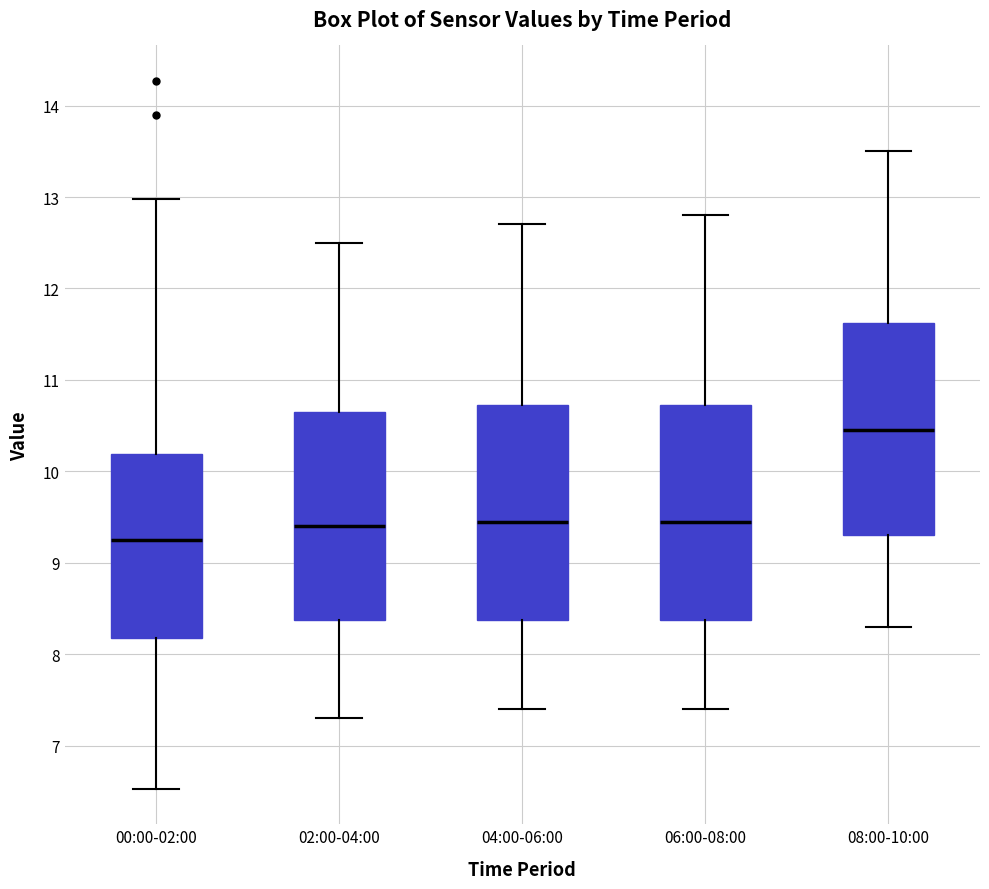

Reading left to right, read every box against the y-axis: the position of its median line, the range the box covers, and the ends of its whiskers. The values are not printed on the chart, so give them approximately, as read against the axis.

00:00-02:00: median 9.3, box 8.2 to 10.2, whiskers 6.5 to 13.0
02:00-04:00: median 9.4, box 8.4 to 10.7, whiskers 7.3 to 12.5
04:00-06:00: median 9.5, box 8.4 to 10.7, whiskers 7.4 to 12.7
06:00-08:00: median 9.5, box 8.4 to 10.7, whiskers 7.4 to 12.8
08:00-10:00: median 10.5, box 9.3 to 11.6, whiskers 8.3 to 13.5